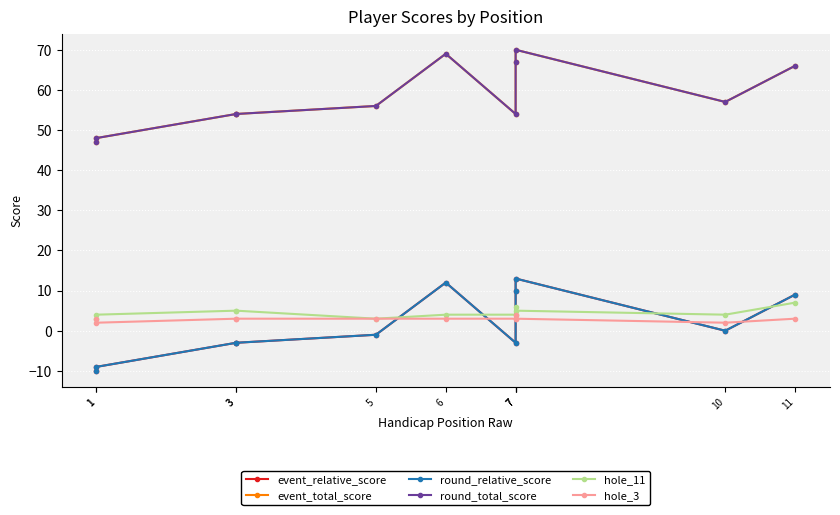

The hole_11 series shows 3 at 1. True or false?

False